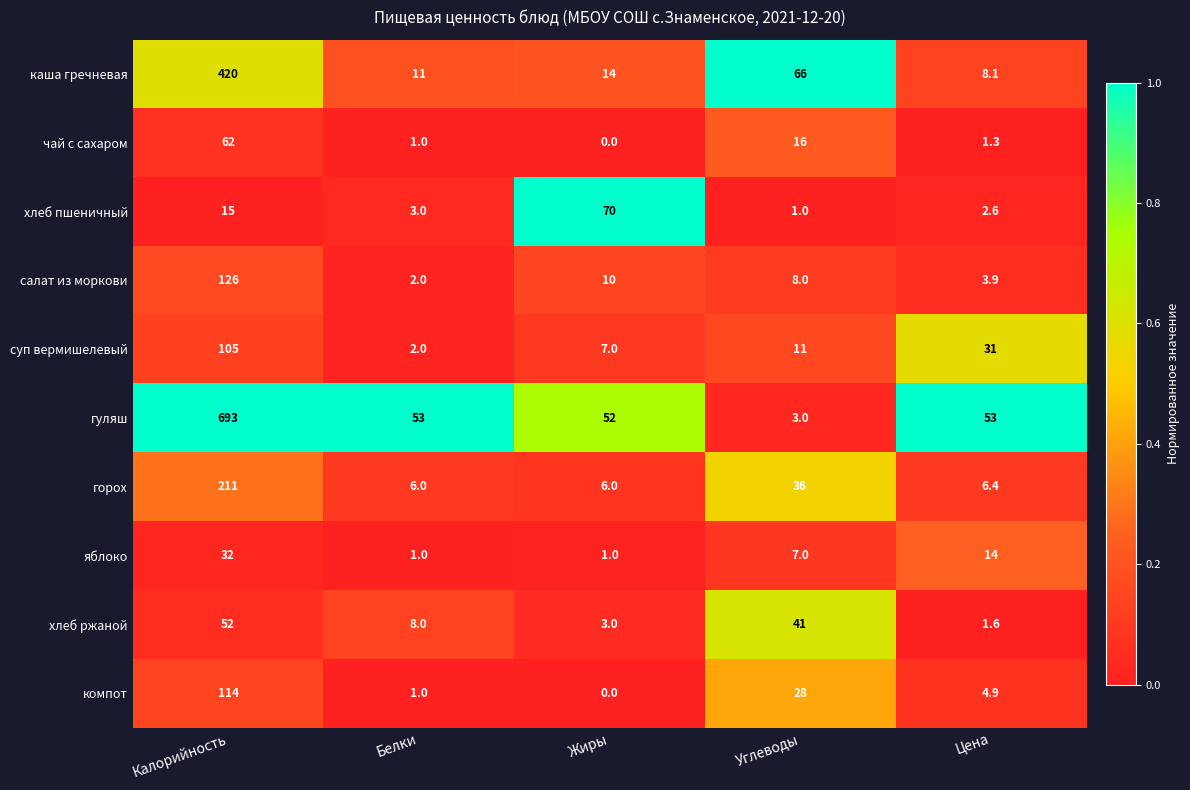

Which series changed the most between Калорийность and Цена?

гуляш